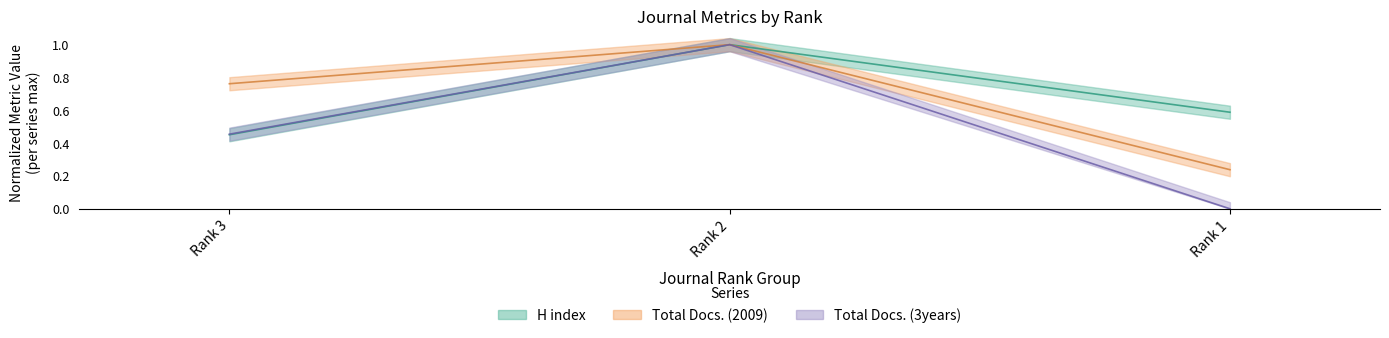

How many H index values are between 0 and 1?

3